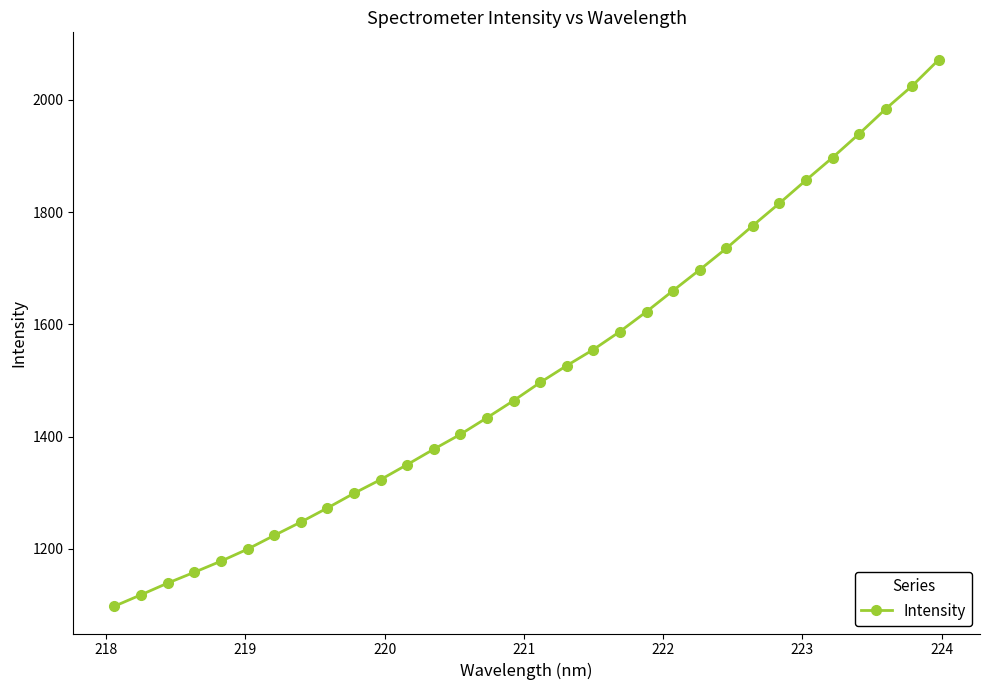

What is the value of the 16th point from the left?

1464.3